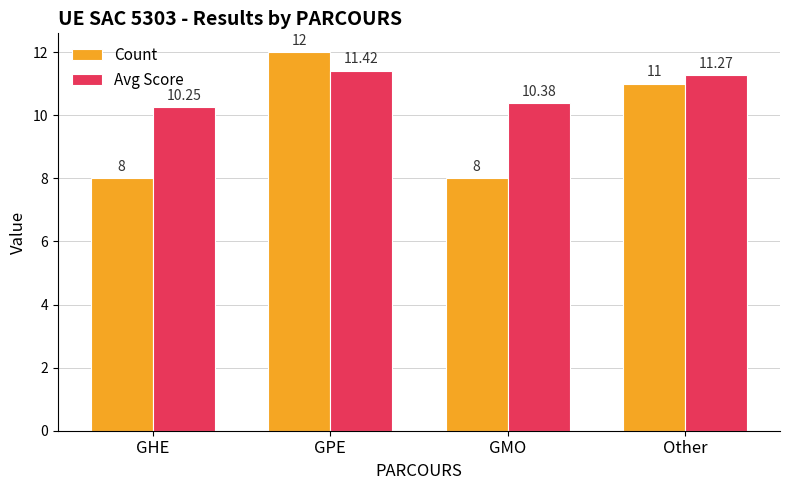

Count the number of categories in the chart.

4